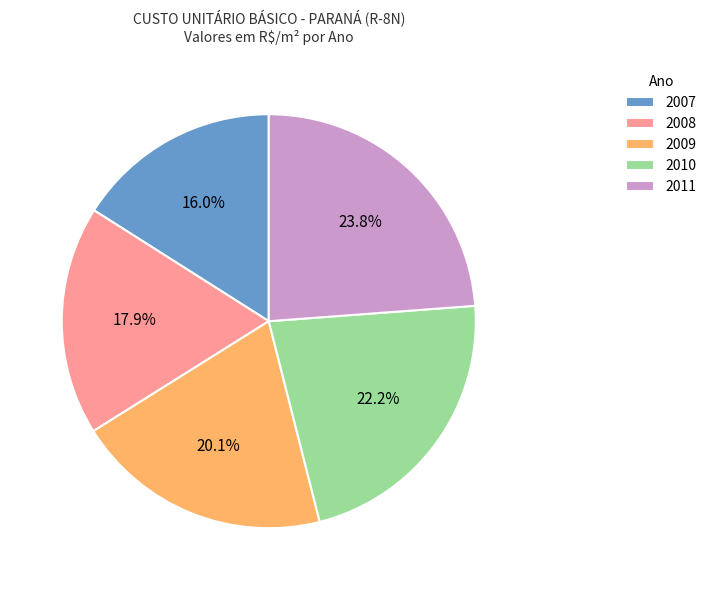

Which slice is the smallest?

2007